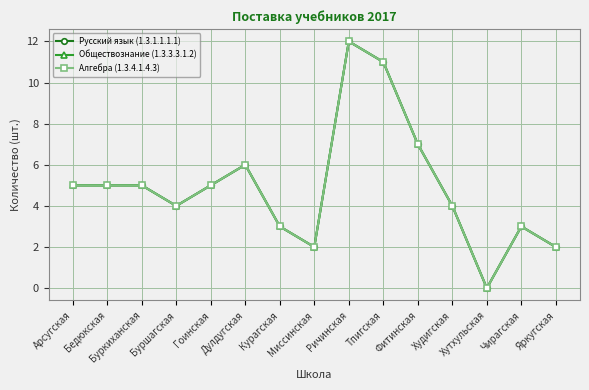

What is the highest value of the Русский язык (1.3.1.1.1.1) series?

12